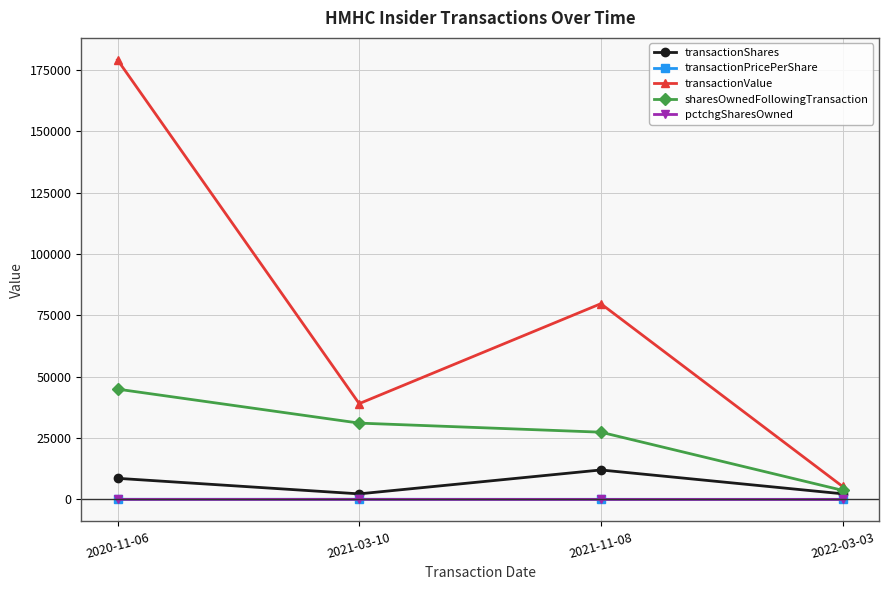

What is the sum of all transactionValue values?

303123.0